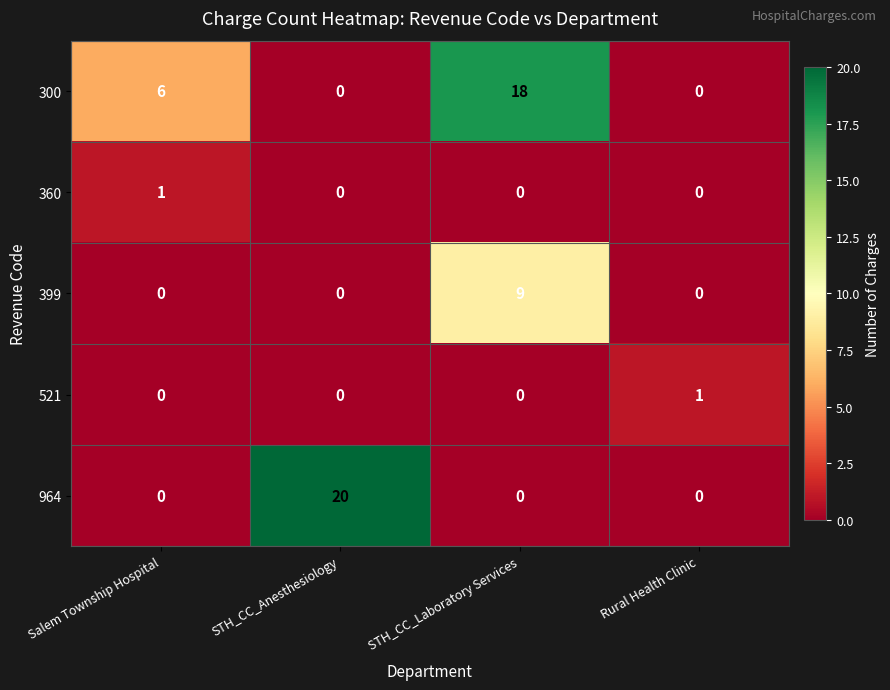

At which category is the sum across all series the highest?

STH_CC_Laboratory Services